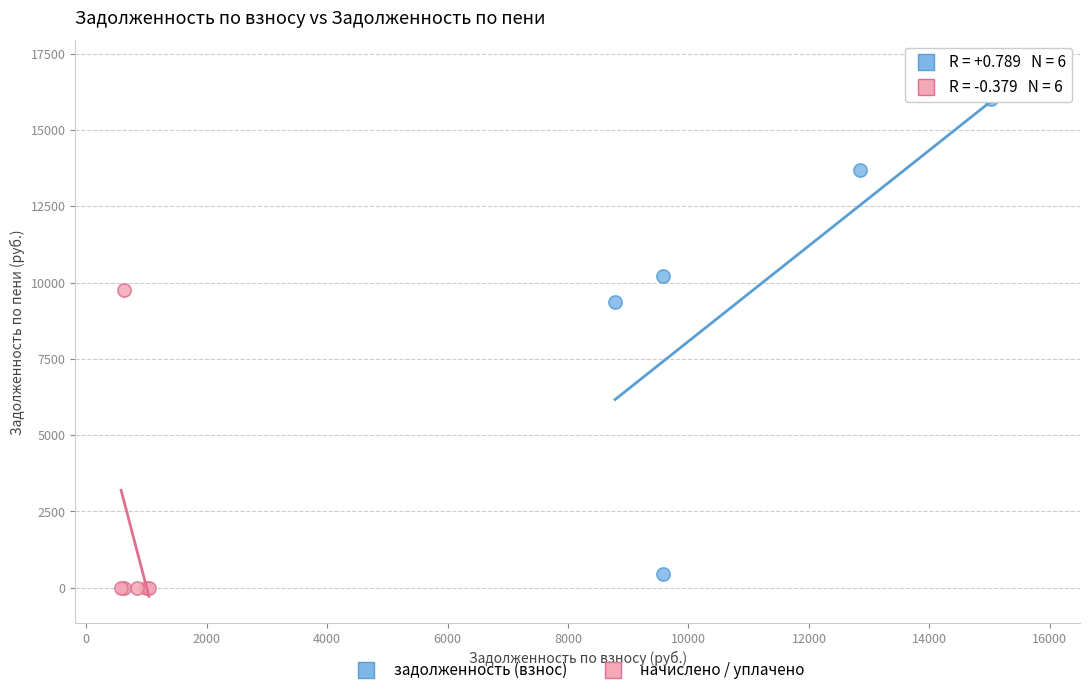

What are all the series names shown in the legend?

задолженность (взнос), начислено / уплачено